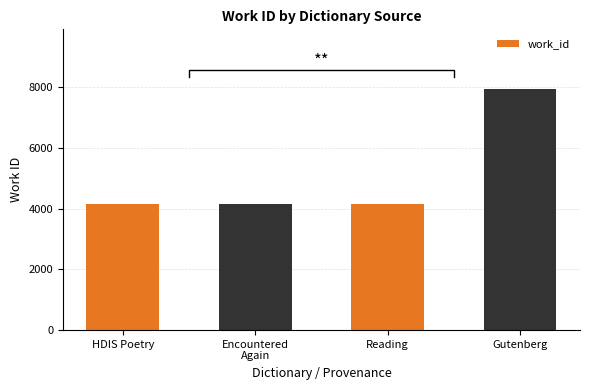

Rank the categories by value from highest to lowest.

Gutenberg, HDIS Poetry, Reading, Encountered
Again